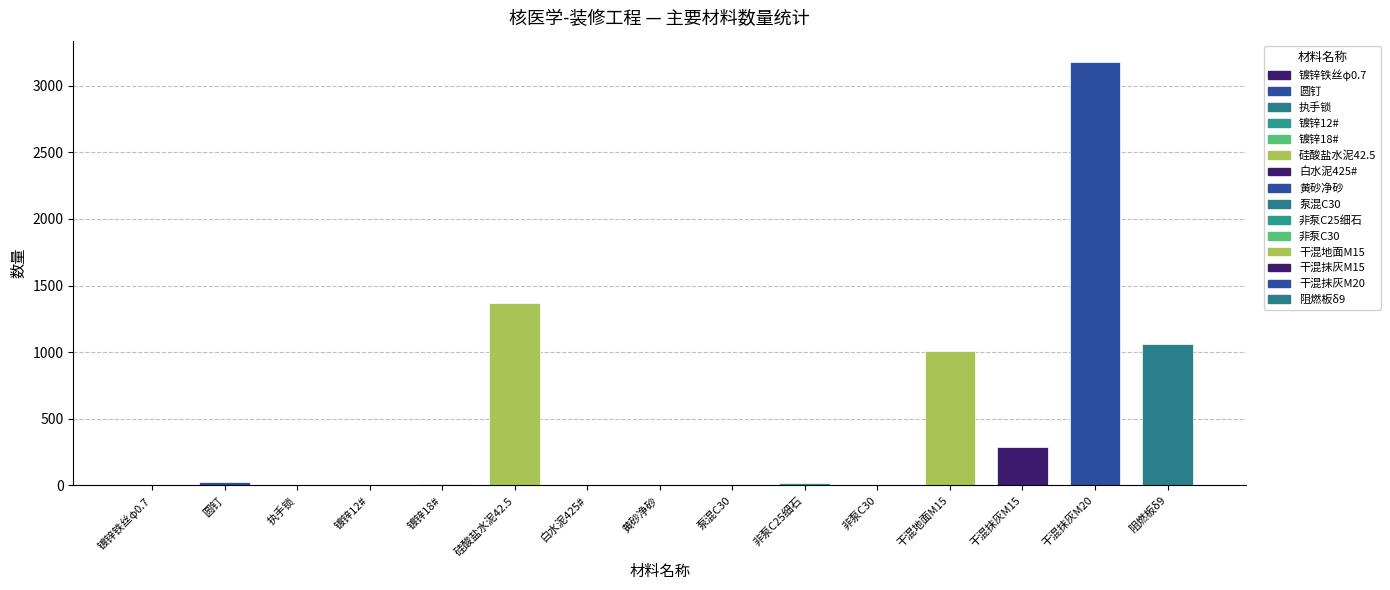

How many values exceed 11?

8